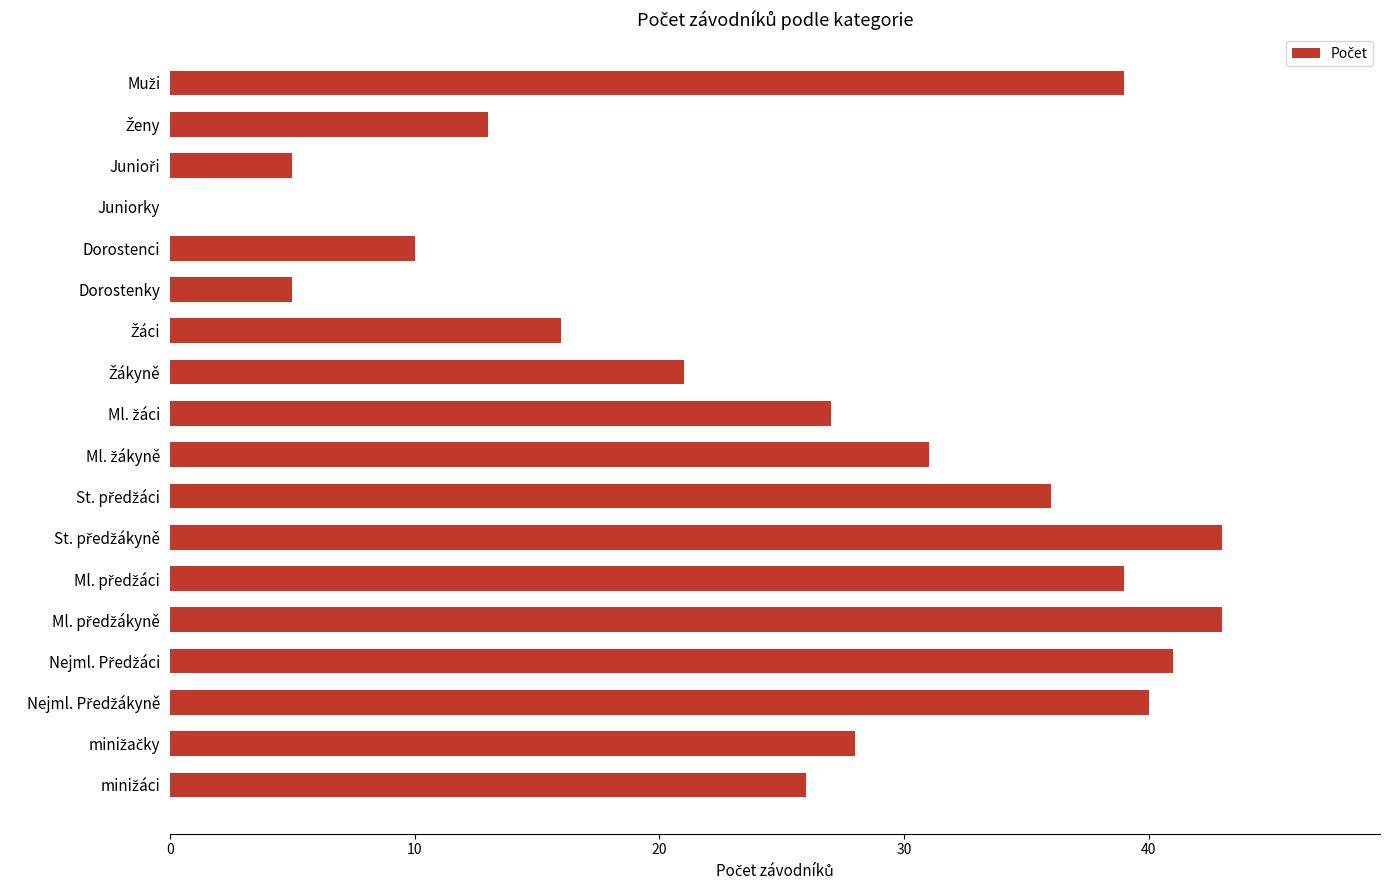

What is the maximum value shown in the chart?

43